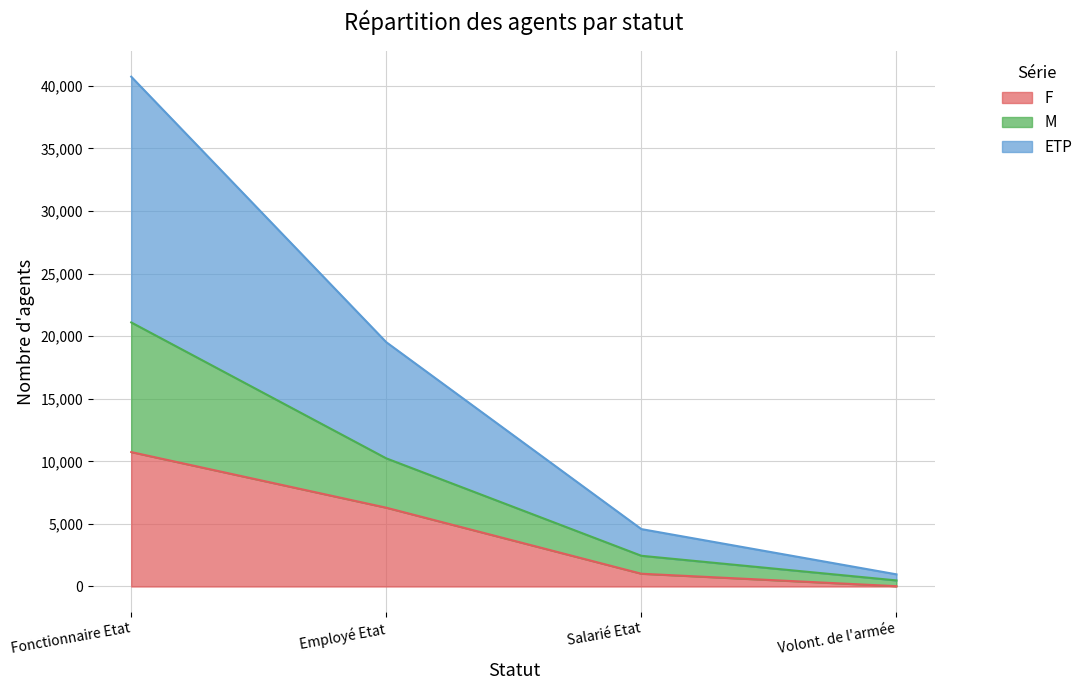

True or false: ETP and F intersect in this chart.

False